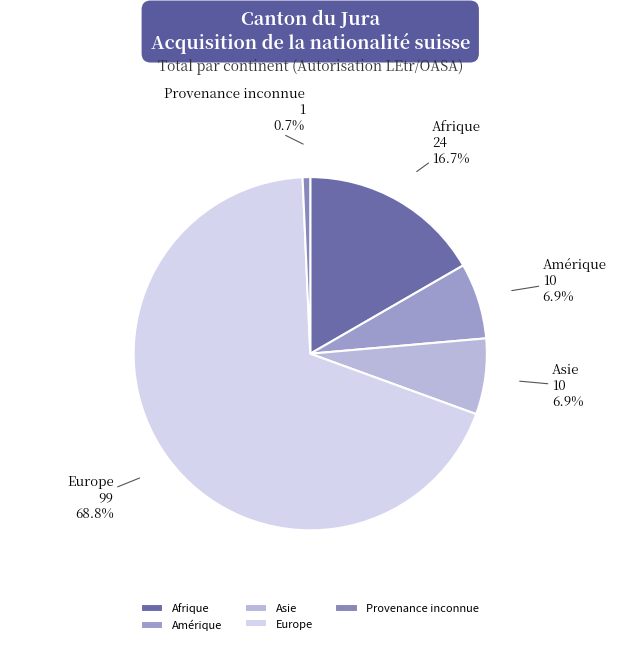

True or false: Provenance inconnue accounts for 1% of the total.

True